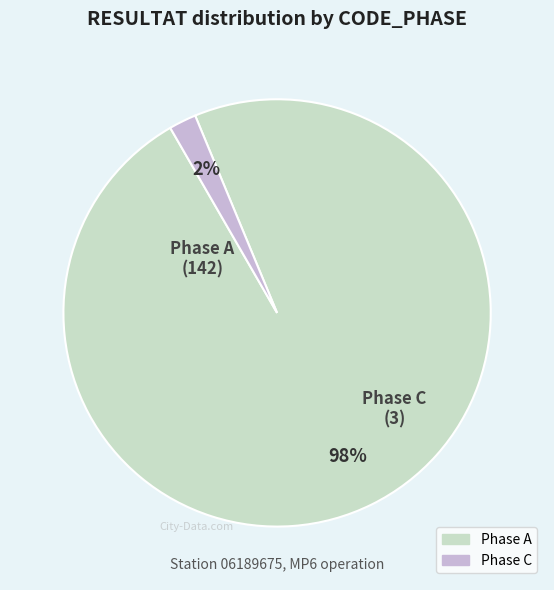

Is there a majority slice in this chart?

Yes